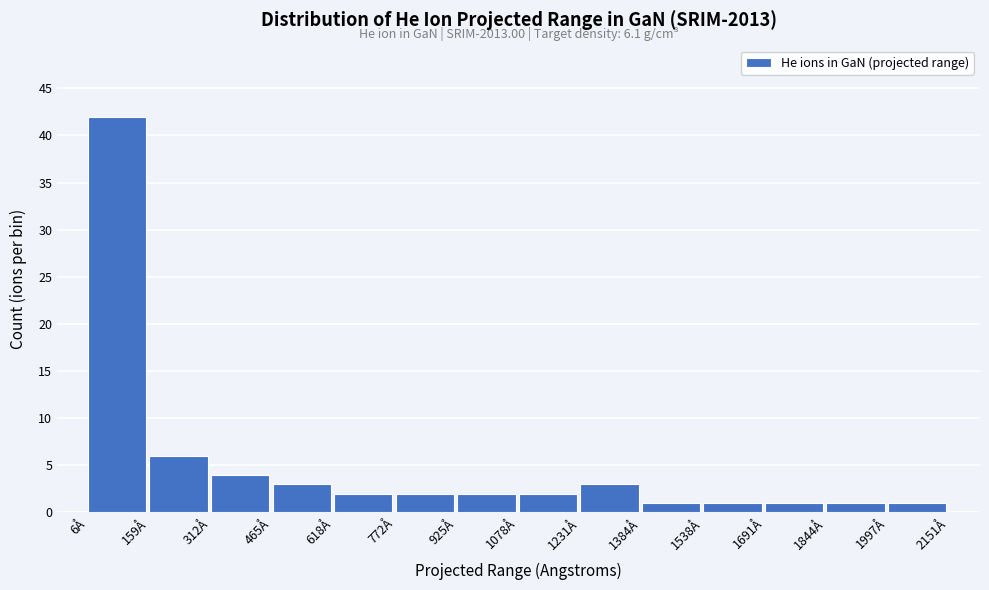

Which range on the x-axis has the tallest bar?

0 to 160